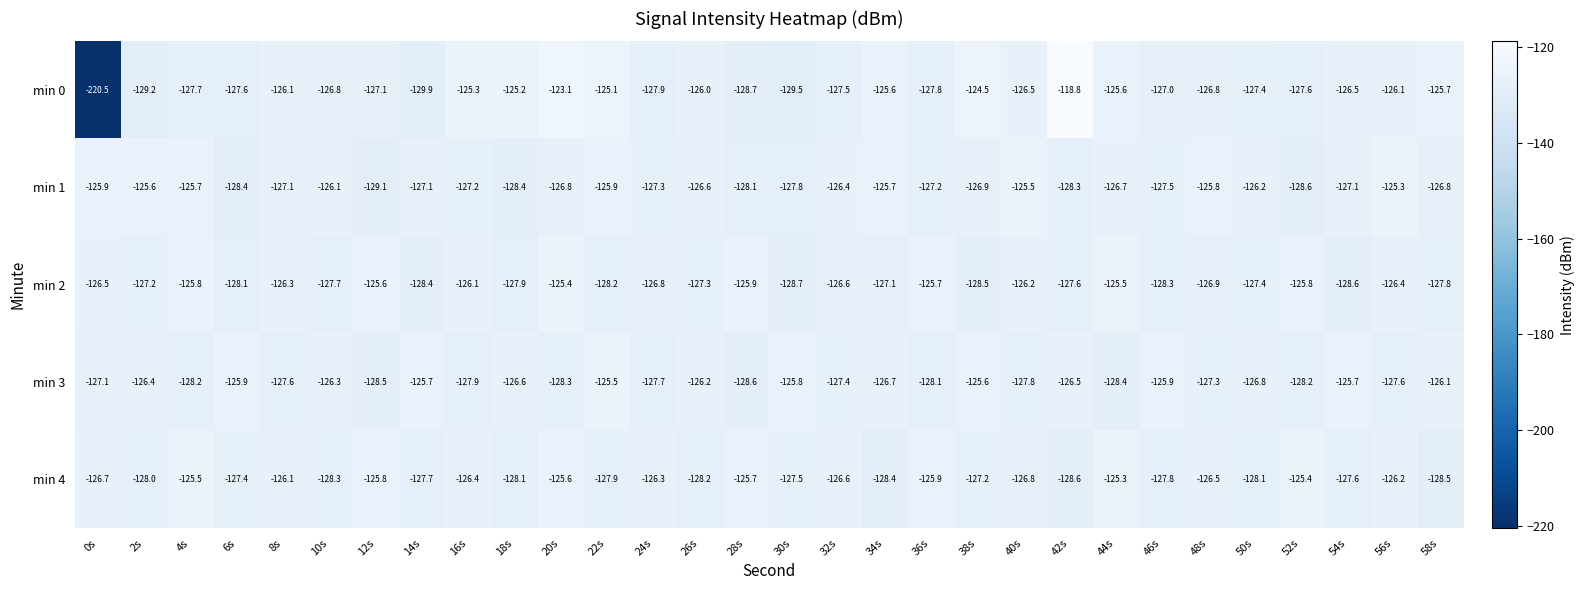

Is it true that min 2 equals -128.2 at 22s?

True